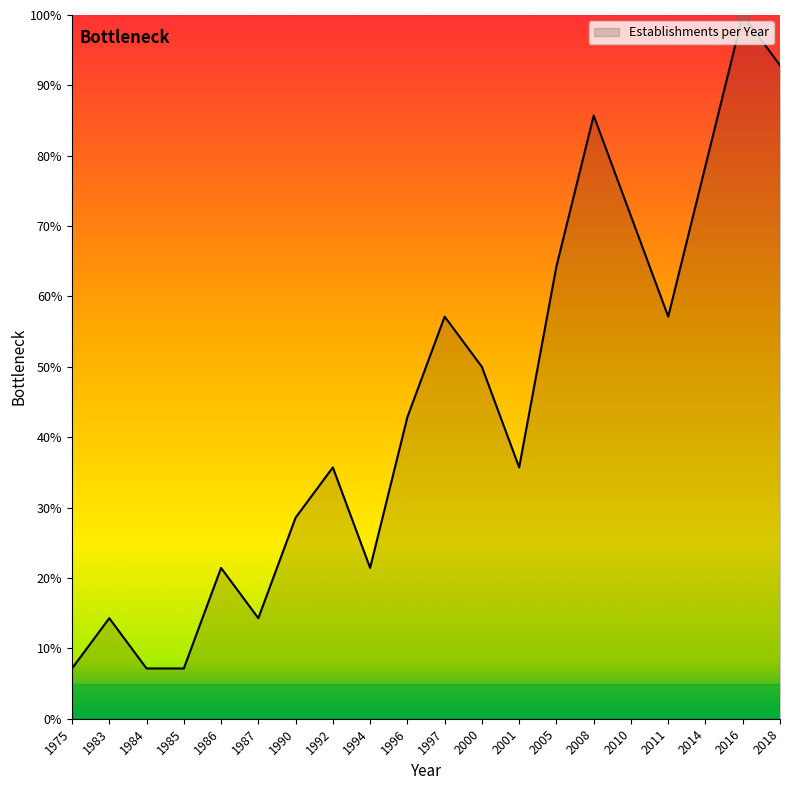

Does the chart have visible grid lines?

No